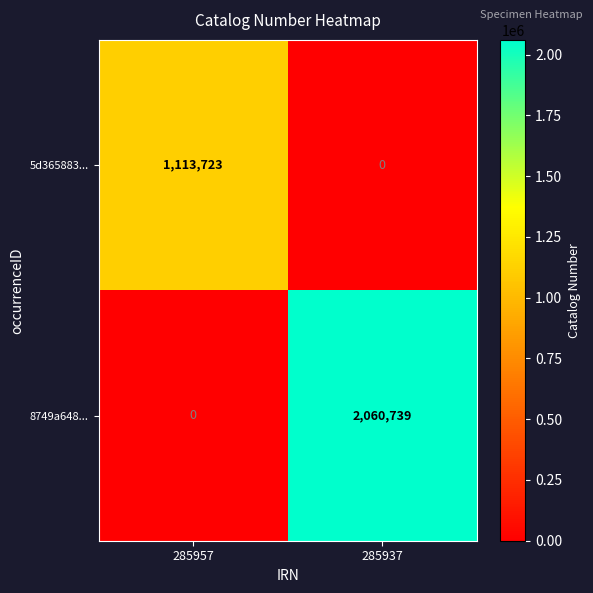

The 8749a648... series shows 1127845 at 285957. True or false?

False